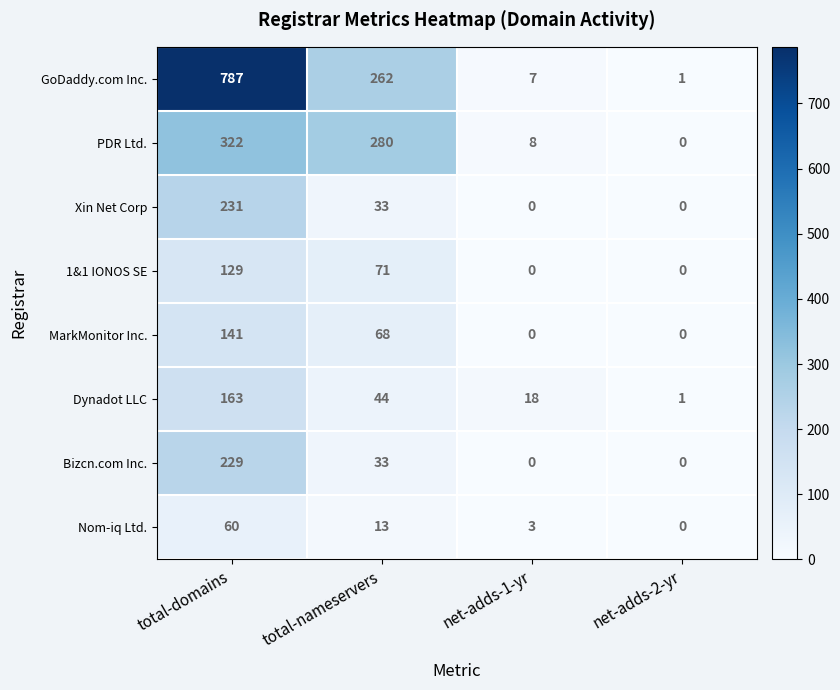

What is the total value across all series at net-adds-2-yr?

2